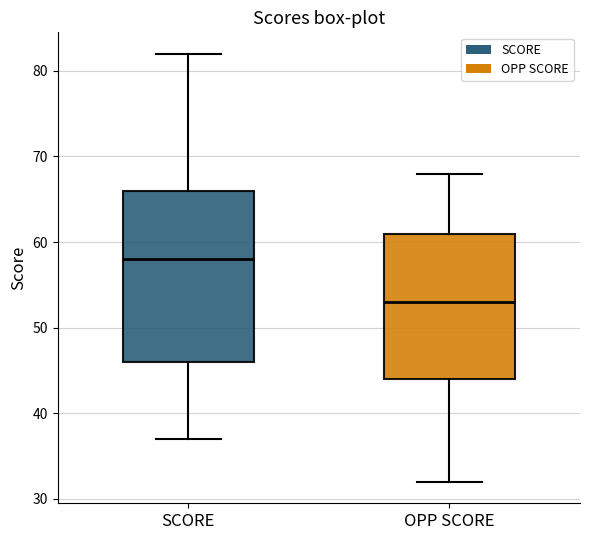

Reading left to right, transcribe this box plot: for each box, give where its median line is, the range the box spans, and where its two whiskers end, as read against the y-axis. The values are not printed on the chart, so give them approximately, as read against the axis.

SCORE: median 58, box 46 to 66, whiskers 37 to 82
OPP SCORE: median 53, box 44 to 61, whiskers 32 to 68